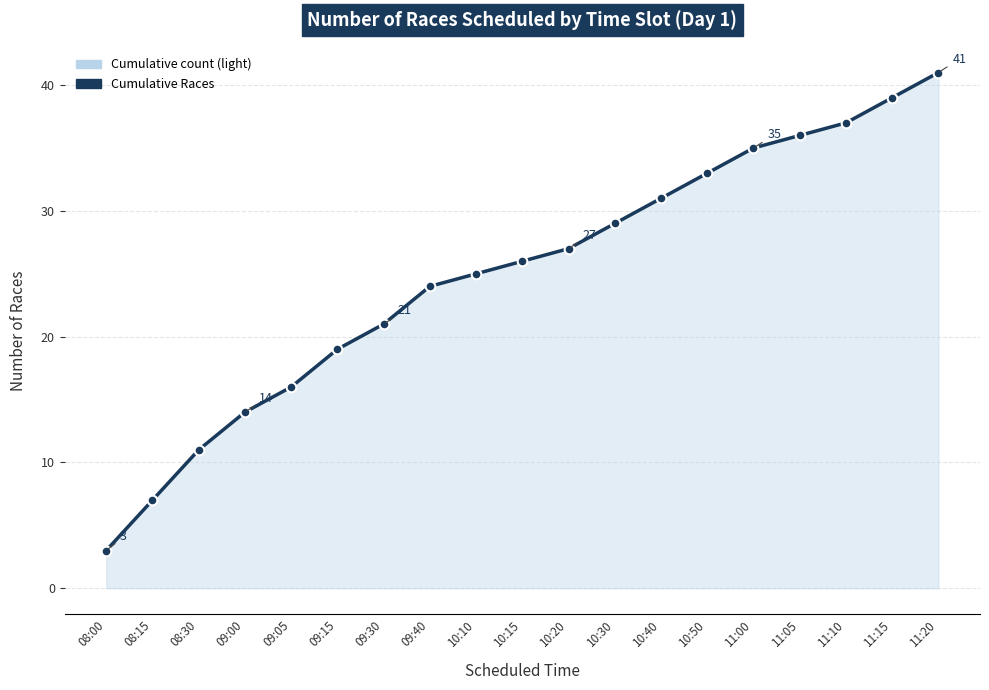

Reading left to right, transcribe all the data shown in this chart.

3	7	11	14	16	19	21	24	25	26	27	29	31	33	35	36	37	39	41